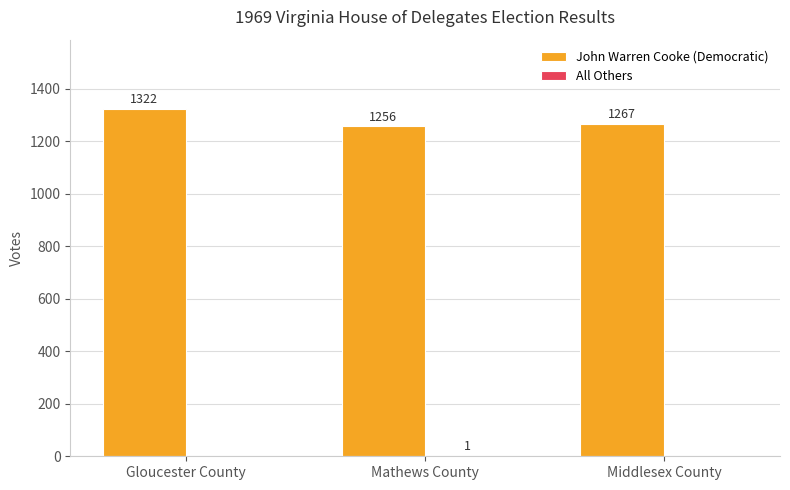

What is the sum of all John Warren Cooke (Democratic) values?

3845